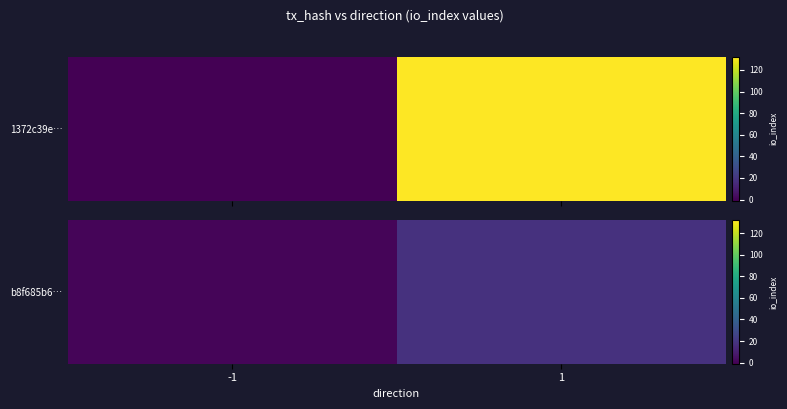

Which label corresponds to the largest value in the chart?

1